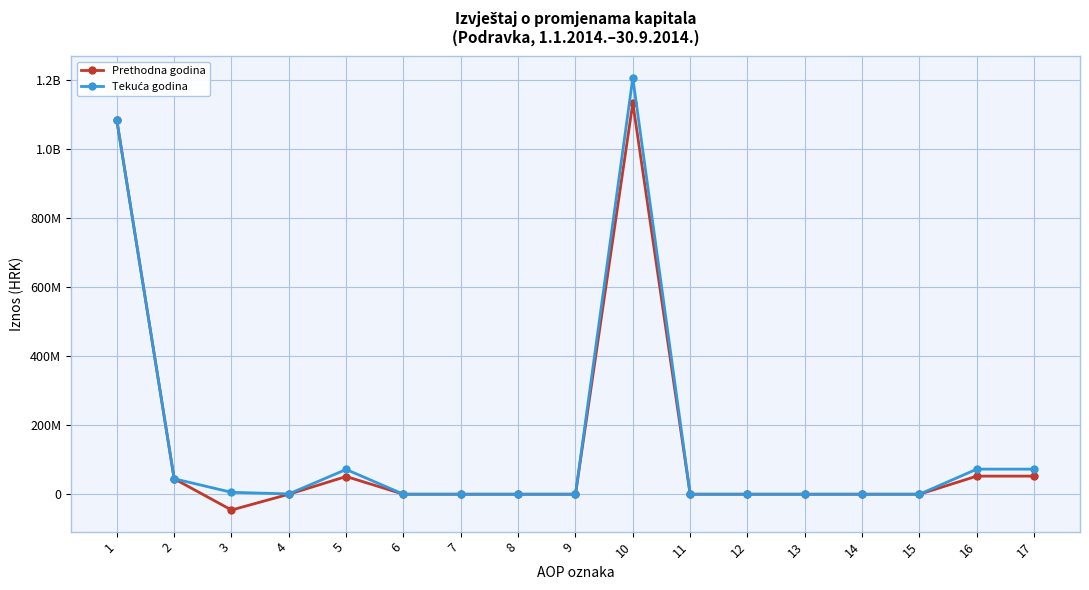

What is the maximum value shown in the chart?

1207030361